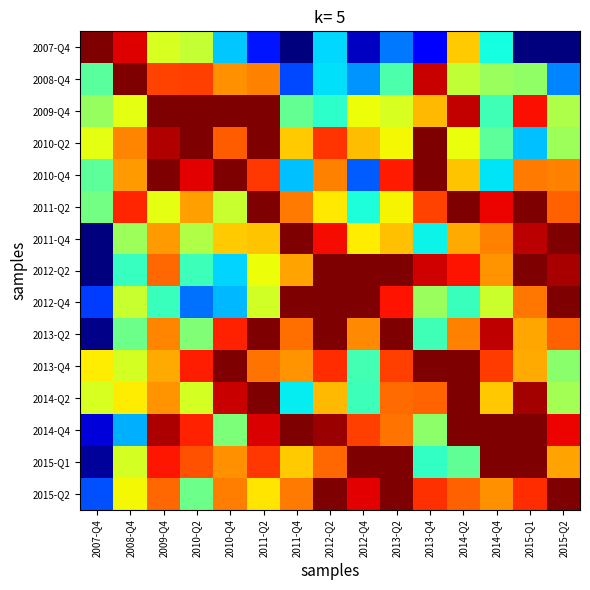

What is the difference between the highest and lowest values at 2013-Q2?

0.8